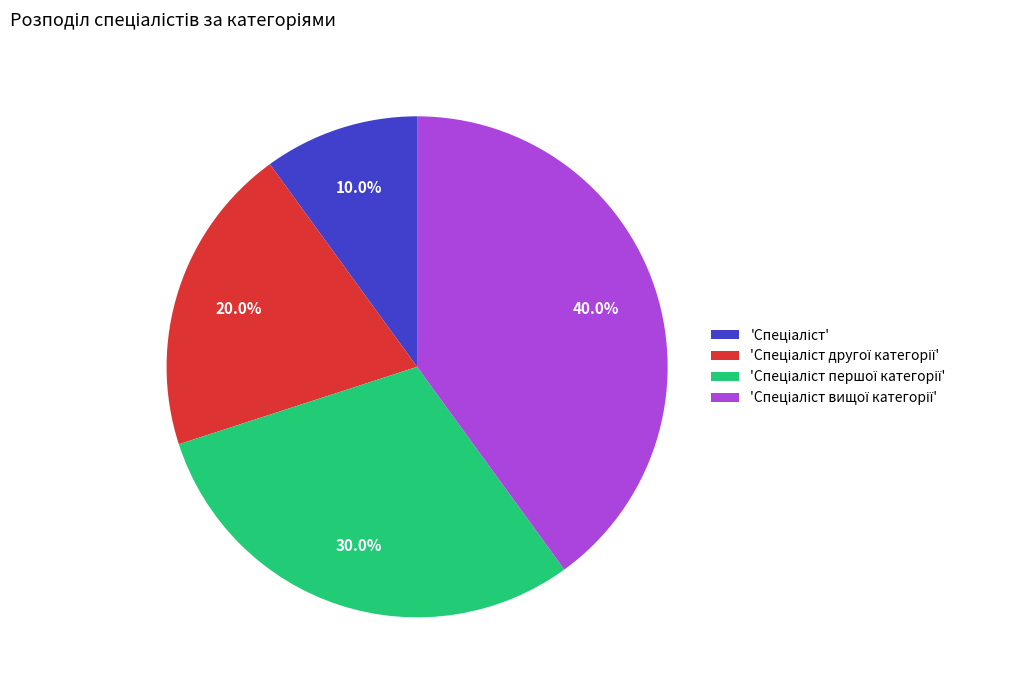

Does any single category account for the majority?

No